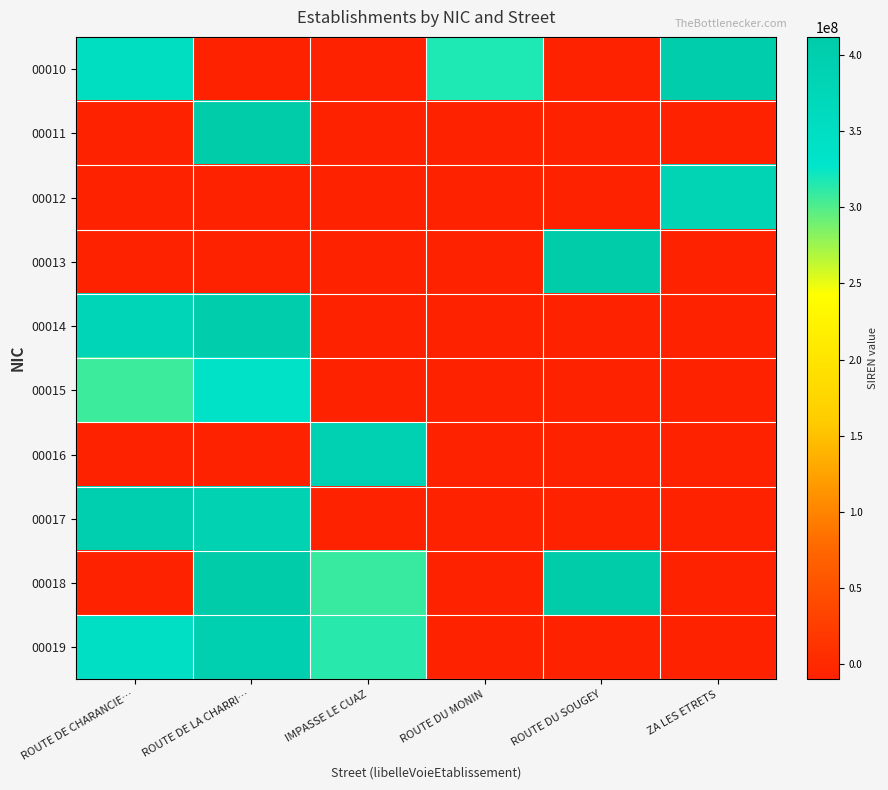

Between IMPASSE LE CUAZ and ROUTE DU SOUGEY, which is larger?

IMPASSE LE CUAZ